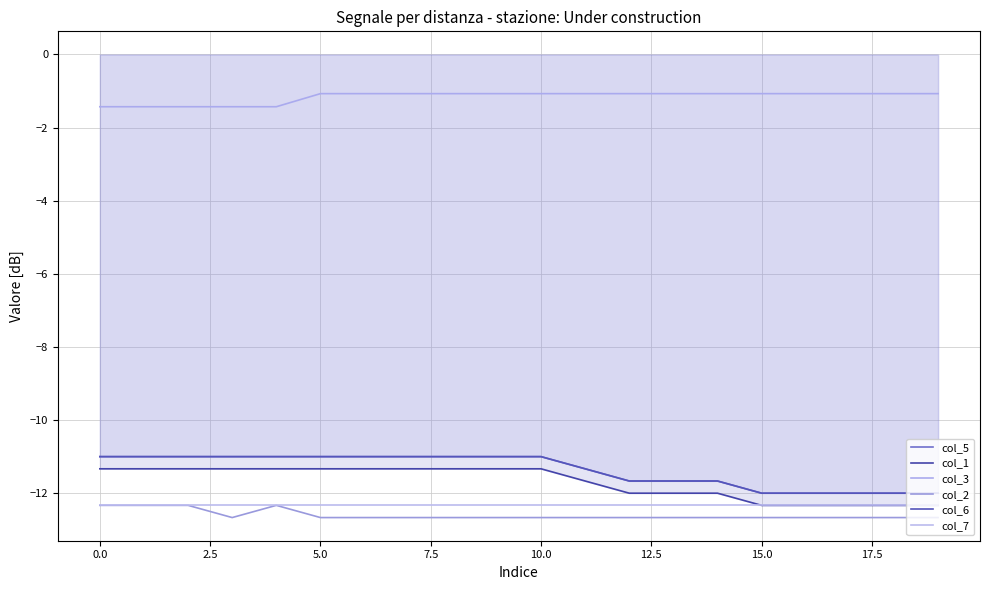

True or false: col_5 and col_6 intersect in this chart.

False